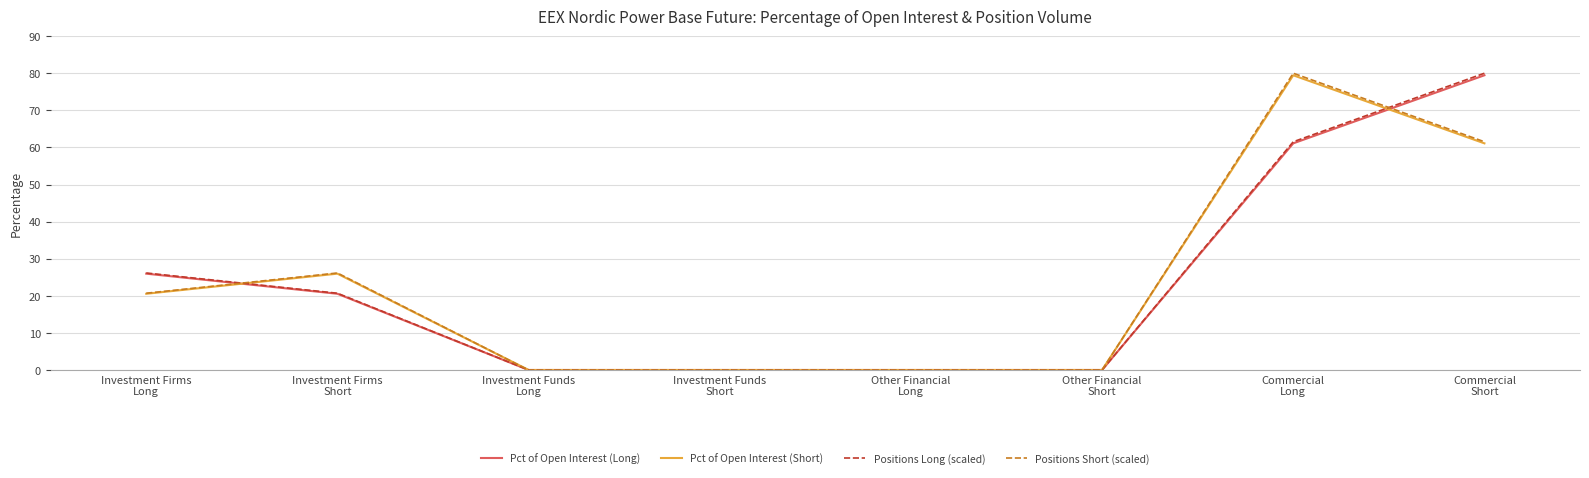

What is the maximum value shown in the chart?

80.0